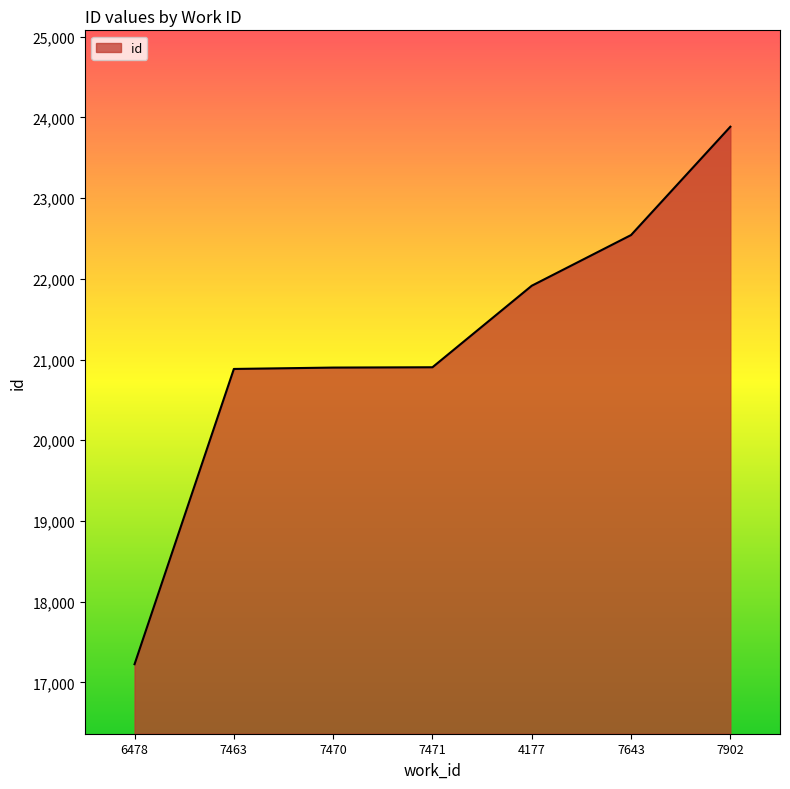

Count the number of data series in this chart.

1